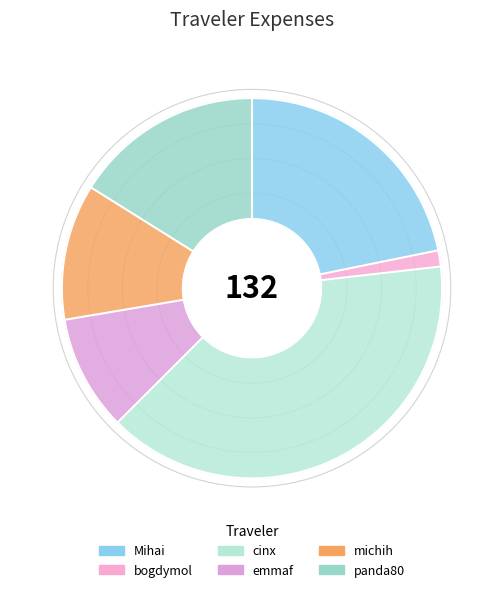

To the nearest percent, what portion does emmaf represent?

10%